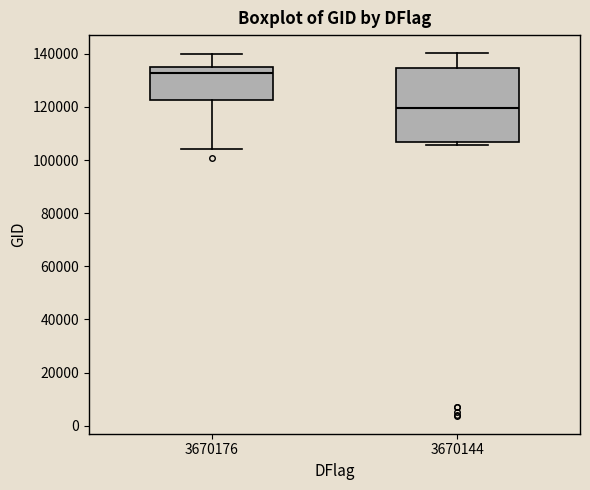

Which box's median line is the lowest?

3670144